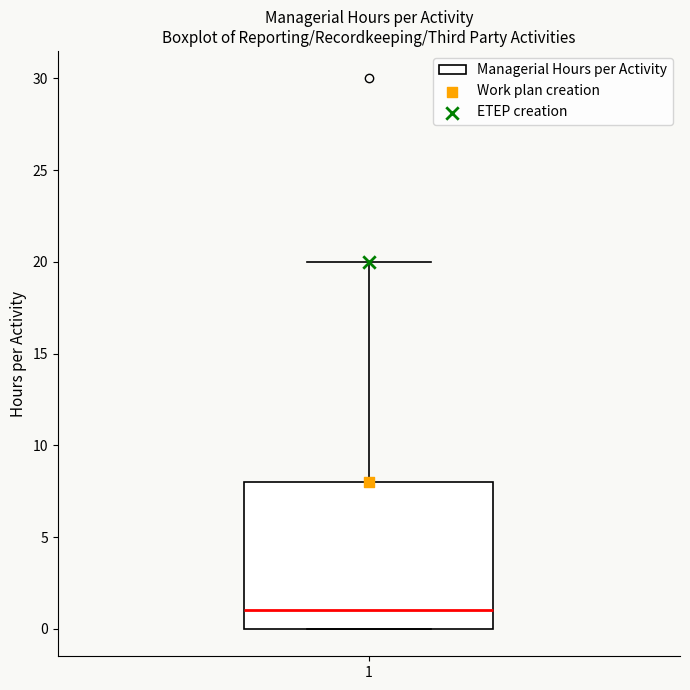

Transcribe this box plot: give where the median line is, the range the box spans, and where the two whiskers end, as read against the y-axis. The values are not printed on the chart, so give them approximately, as read against the axis.

median 1, box 0 to 8, whiskers 0 to 20